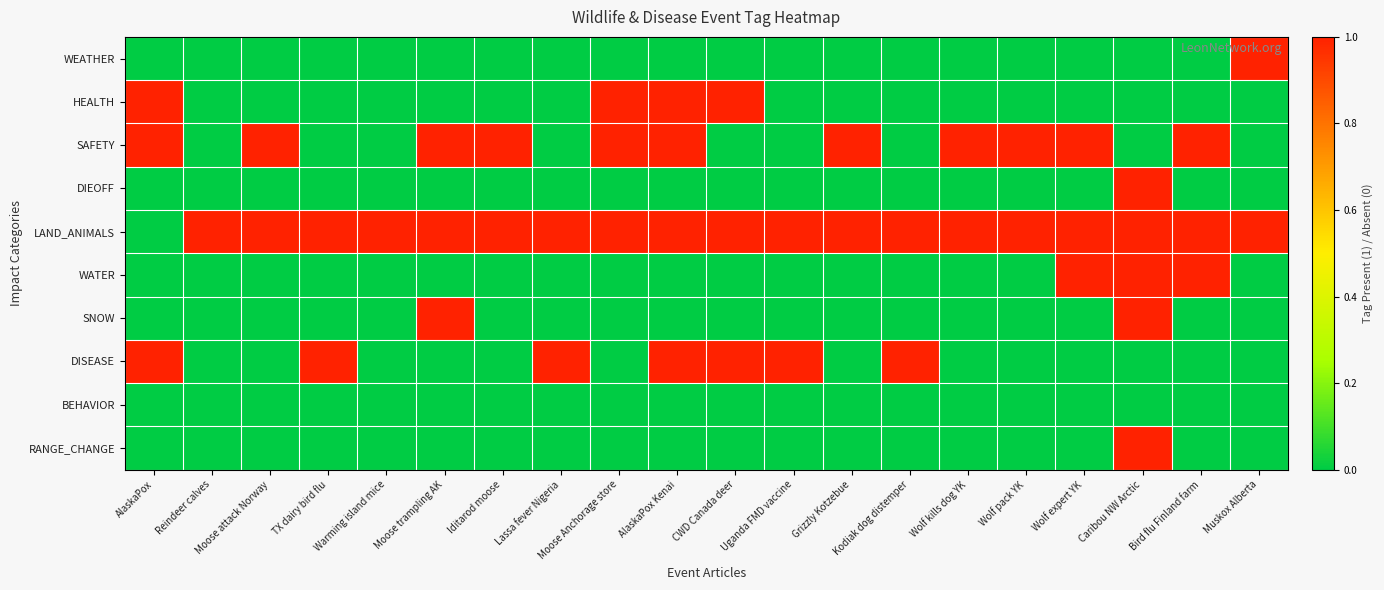

Reading left to right, what are all the values shown in this chart?

WEATHER: AlaskaPox=0	Reindeer calves=0	Moose attack Norway=0	TX dairy bird flu=0	Warming island mice=0	Moose trampling AK=0	Iditarod moose=0	Lassa fever Nigeria=0	Moose Anchorage store=0	AlaskaPox Kenai=0	CWD Canada deer=0	Uganda FMD vaccine=0	Grizzly Kotzebue=0	Kodiak dog distemper=0	Wolf kills dog YK=0	Wolf pack YK=0	Wolf expert YK=0	Caribou NW Arctic=0	Bird flu Finland farm=0	Muskox Alberta=1
HEALTH: AlaskaPox=1	Reindeer calves=0	Moose attack Norway=0	TX dairy bird flu=0	Warming island mice=0	Moose trampling AK=0	Iditarod moose=0	Lassa fever Nigeria=0	Moose Anchorage store=1	AlaskaPox Kenai=1	CWD Canada deer=1	Uganda FMD vaccine=0	Grizzly Kotzebue=0	Kodiak dog distemper=0	Wolf kills dog YK=0	Wolf pack YK=0	Wolf expert YK=0	Caribou NW Arctic=0	Bird flu Finland farm=0	Muskox Alberta=0
SAFETY: AlaskaPox=1	Reindeer calves=0	Moose attack Norway=1	TX dairy bird flu=0	Warming island mice=0	Moose trampling AK=1	Iditarod moose=1	Lassa fever Nigeria=0	Moose Anchorage store=1	AlaskaPox Kenai=1	CWD Canada deer=0	Uganda FMD vaccine=0	Grizzly Kotzebue=1	Kodiak dog distemper=0	Wolf kills dog YK=1	Wolf pack YK=1	Wolf expert YK=1	Caribou NW Arctic=0	Bird flu Finland farm=1	Muskox Alberta=0
DIEOFF: AlaskaPox=0	Reindeer calves=0	Moose attack Norway=0	TX dairy bird flu=0	Warming island mice=0	Moose trampling AK=0	Iditarod moose=0	Lassa fever Nigeria=0	Moose Anchorage store=0	AlaskaPox Kenai=0	CWD Canada deer=0	Uganda FMD vaccine=0	Grizzly Kotzebue=0	Kodiak dog distemper=0	Wolf kills dog YK=0	Wolf pack YK=0	Wolf expert YK=0	Caribou NW Arctic=1	Bird flu Finland farm=0	Muskox Alberta=0
LAND_ANIMALS: AlaskaPox=0	Reindeer calves=1	Moose attack Norway=1	TX dairy bird flu=1	Warming island mice=1	Moose trampling AK=1	Iditarod moose=1	Lassa fever Nigeria=1	Moose Anchorage store=1	AlaskaPox Kenai=1	CWD Canada deer=1	Uganda FMD vaccine=1	Grizzly Kotzebue=1	Kodiak dog distemper=1	Wolf kills dog YK=1	Wolf pack YK=1	Wolf expert YK=1	Caribou NW Arctic=1	Bird flu Finland farm=1	Muskox Alberta=1
WATER: AlaskaPox=0	Reindeer calves=0	Moose attack Norway=0	TX dairy bird flu=0	Warming island mice=0	Moose trampling AK=0	Iditarod moose=0	Lassa fever Nigeria=0	Moose Anchorage store=0	AlaskaPox Kenai=0	CWD Canada deer=0	Uganda FMD vaccine=0	Grizzly Kotzebue=0	Kodiak dog distemper=0	Wolf kills dog YK=0	Wolf pack YK=0	Wolf expert YK=1	Caribou NW Arctic=1	Bird flu Finland farm=1	Muskox Alberta=0
SNOW: AlaskaPox=0	Reindeer calves=0	Moose attack Norway=0	TX dairy bird flu=0	Warming island mice=0	Moose trampling AK=1	Iditarod moose=0	Lassa fever Nigeria=0	Moose Anchorage store=0	AlaskaPox Kenai=0	CWD Canada deer=0	Uganda FMD vaccine=0	Grizzly Kotzebue=0	Kodiak dog distemper=0	Wolf kills dog YK=0	Wolf pack YK=0	Wolf expert YK=0	Caribou NW Arctic=1	Bird flu Finland farm=0	Muskox Alberta=0
DISEASE: AlaskaPox=1	Reindeer calves=0	Moose attack Norway=0	TX dairy bird flu=1	Warming island mice=0	Moose trampling AK=0	Iditarod moose=0	Lassa fever Nigeria=1	Moose Anchorage store=0	AlaskaPox Kenai=1	CWD Canada deer=1	Uganda FMD vaccine=1	Grizzly Kotzebue=0	Kodiak dog distemper=1	Wolf kills dog YK=0	Wolf pack YK=0	Wolf expert YK=0	Caribou NW Arctic=0	Bird flu Finland farm=0	Muskox Alberta=0
BEHAVIOR: AlaskaPox=0	Reindeer calves=0	Moose attack Norway=0	TX dairy bird flu=0	Warming island mice=0	Moose trampling AK=0	Iditarod moose=0	Lassa fever Nigeria=0	Moose Anchorage store=0	AlaskaPox Kenai=0	CWD Canada deer=0	Uganda FMD vaccine=0	Grizzly Kotzebue=0	Kodiak dog distemper=0	Wolf kills dog YK=0	Wolf pack YK=0	Wolf expert YK=0	Caribou NW Arctic=0	Bird flu Finland farm=0	Muskox Alberta=0
RANGE_CHANGE: AlaskaPox=0	Reindeer calves=0	Moose attack Norway=0	TX dairy bird flu=0	Warming island mice=0	Moose trampling AK=0	Iditarod moose=0	Lassa fever Nigeria=0	Moose Anchorage store=0	AlaskaPox Kenai=0	CWD Canada deer=0	Uganda FMD vaccine=0	Grizzly Kotzebue=0	Kodiak dog distemper=0	Wolf kills dog YK=0	Wolf pack YK=0	Wolf expert YK=0	Caribou NW Arctic=1	Bird flu Finland farm=0	Muskox Alberta=0